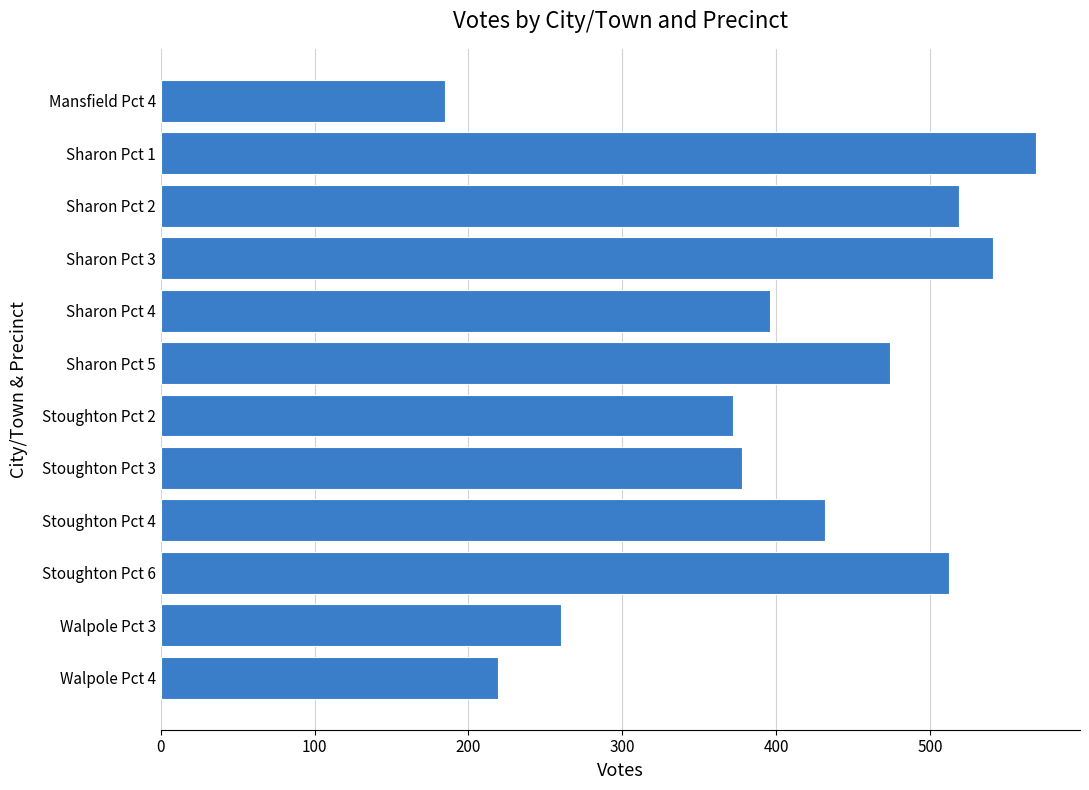

At which label is the value closest to 377?

Stoughton Pct 3